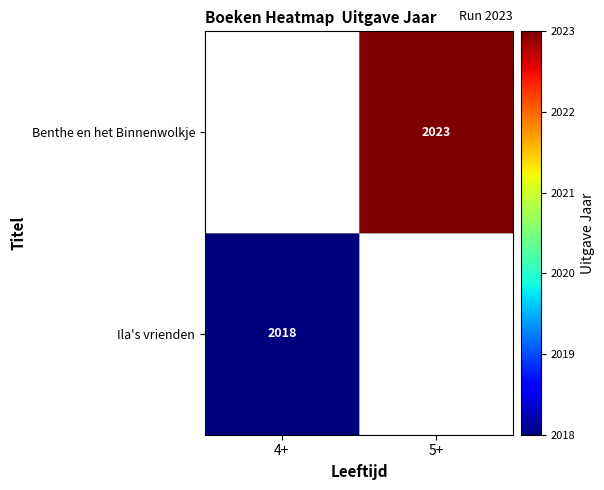

The value of Benthe en het Binnenwolkje at 5+ is 2995.3. True or false?

False